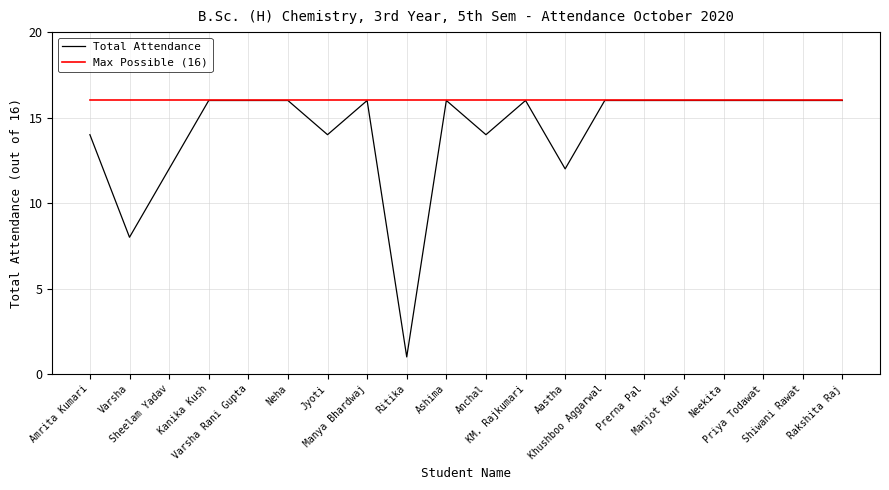

What is the maximum value shown in the chart?

16